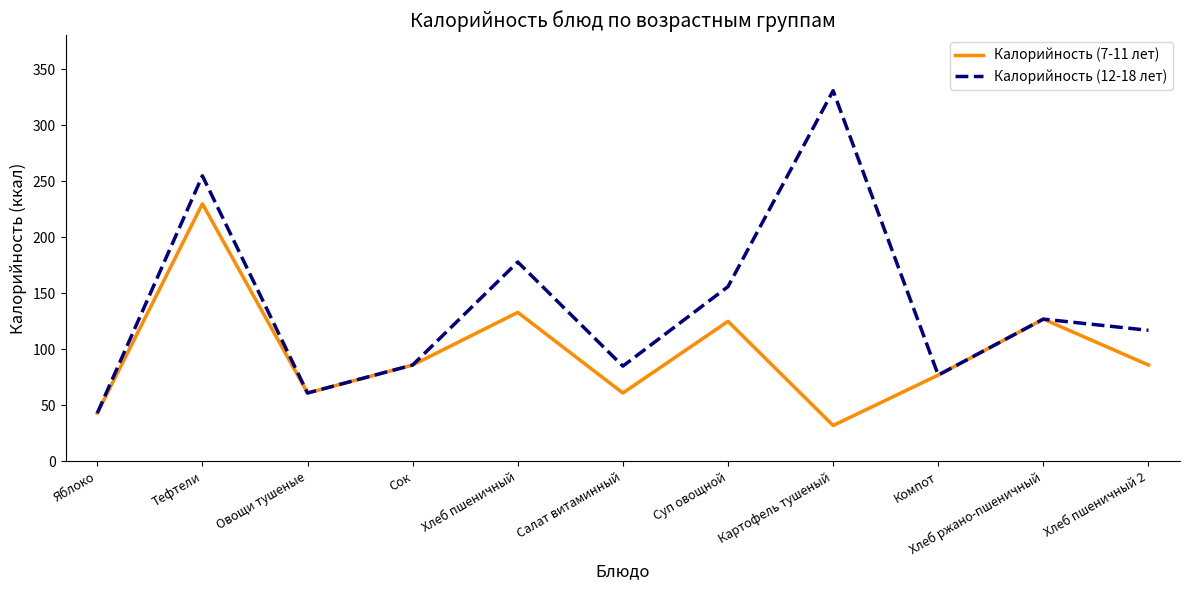

Is the value of Калорийность (7-11 лет) at Тефтели greater than the value of Калорийность (12-18 лет) at Сок?

Yes